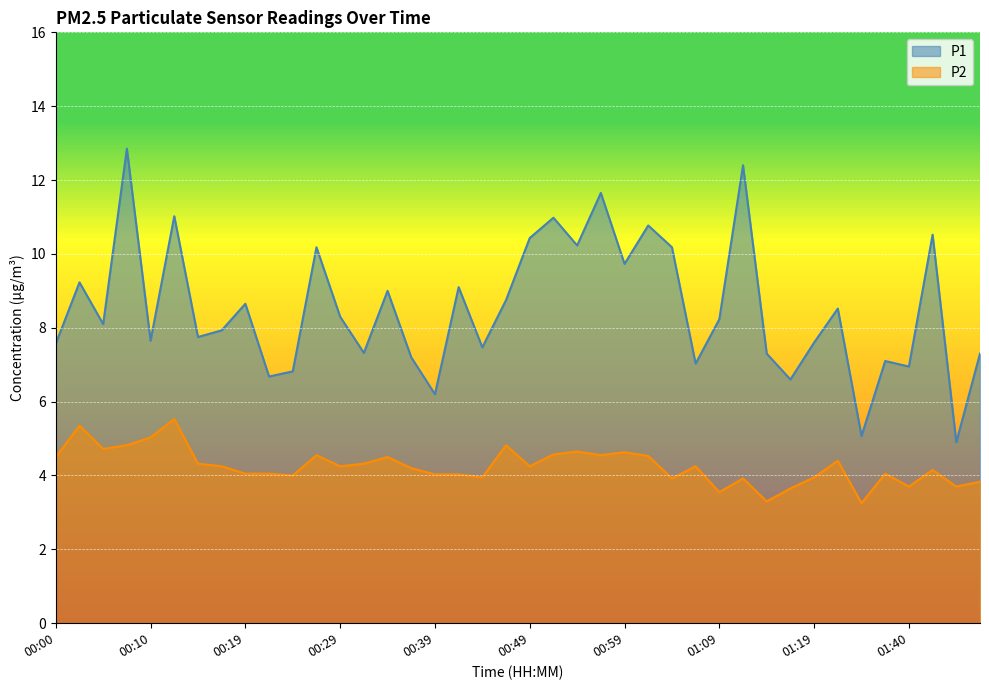

Is the value of P2 at 00:12 greater than the value of P1 at 00:24?

No